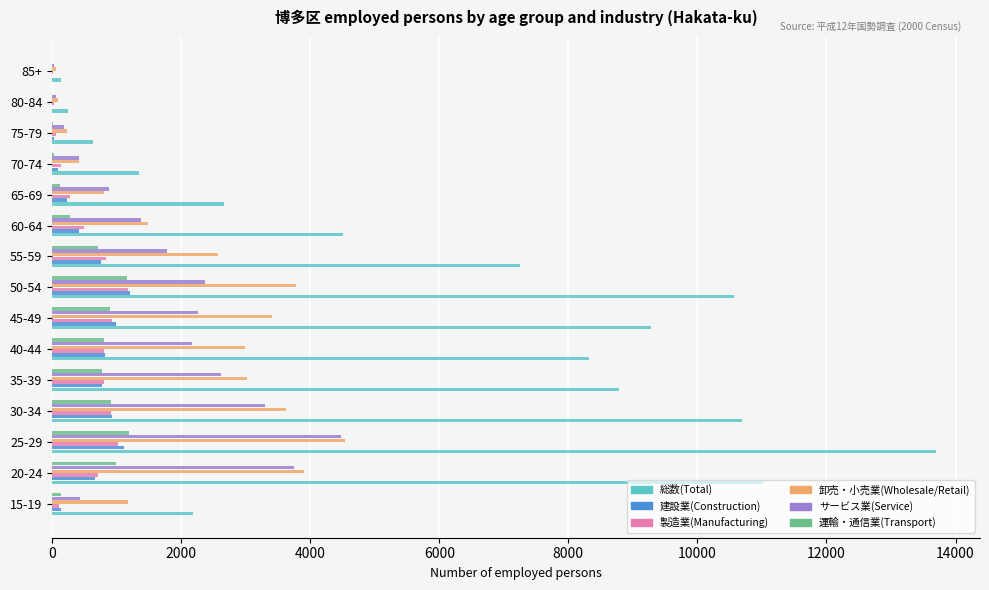

At which category does the chart reach its peak across all series?

25-29